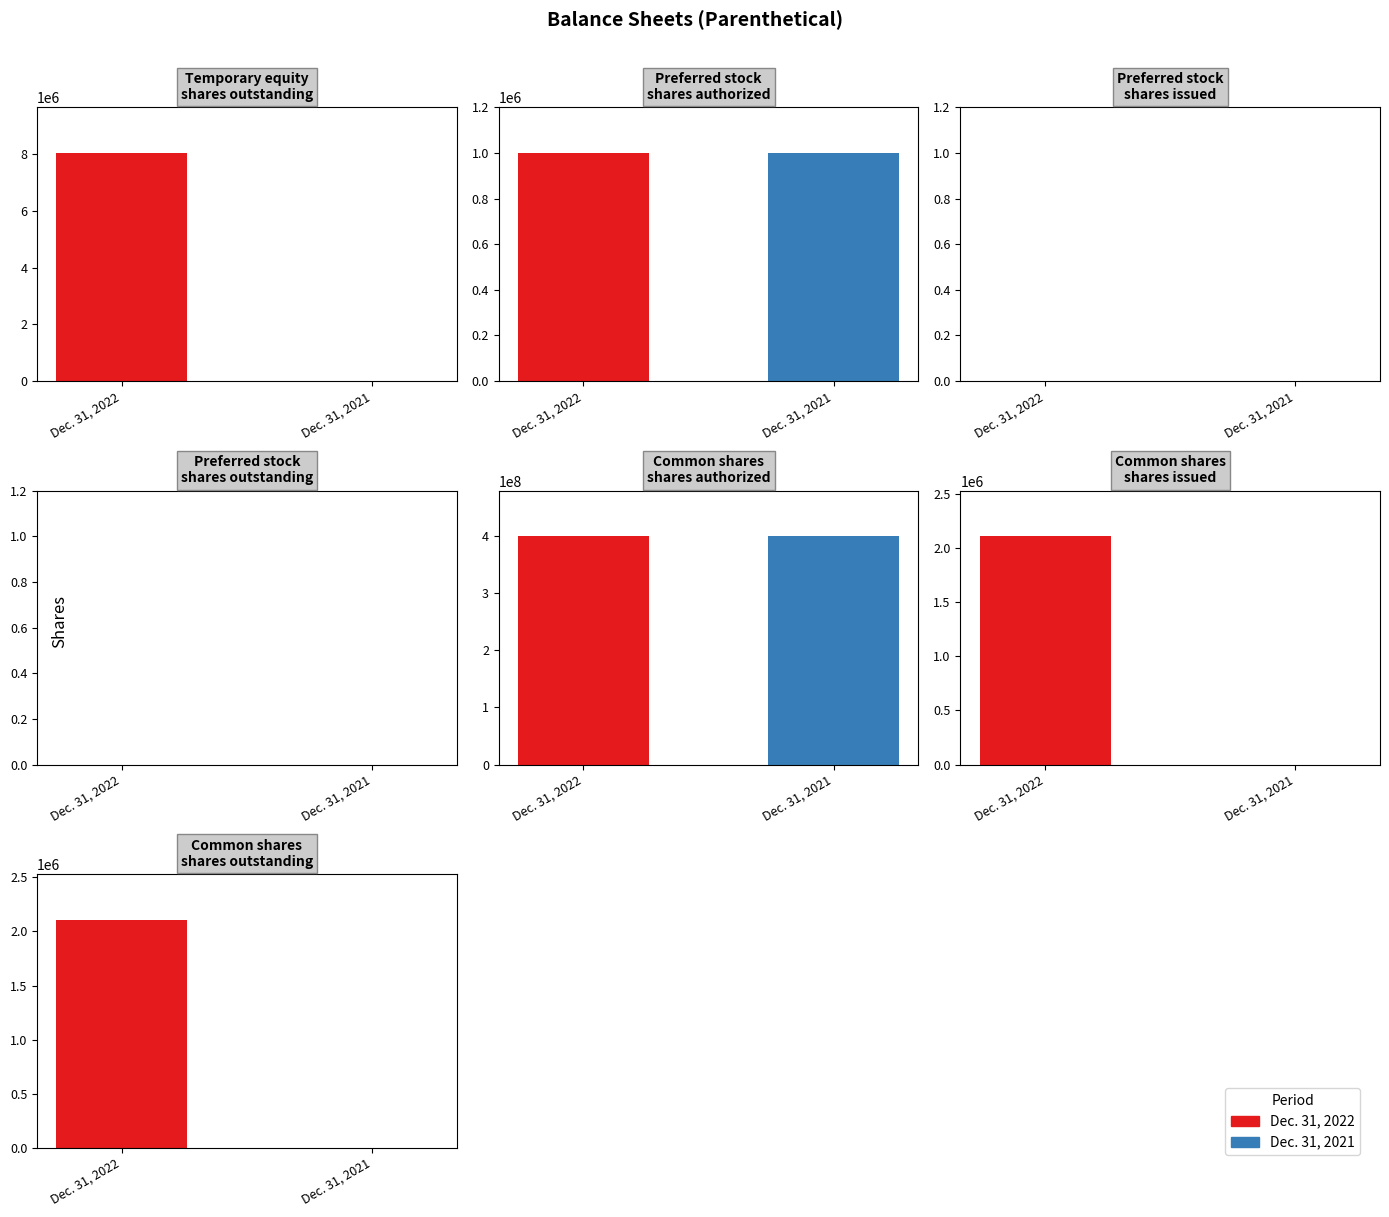

What is the approximate value of Dec. 31, 2022 at Preferred stock shares authorized, to the nearest 50?

1000000